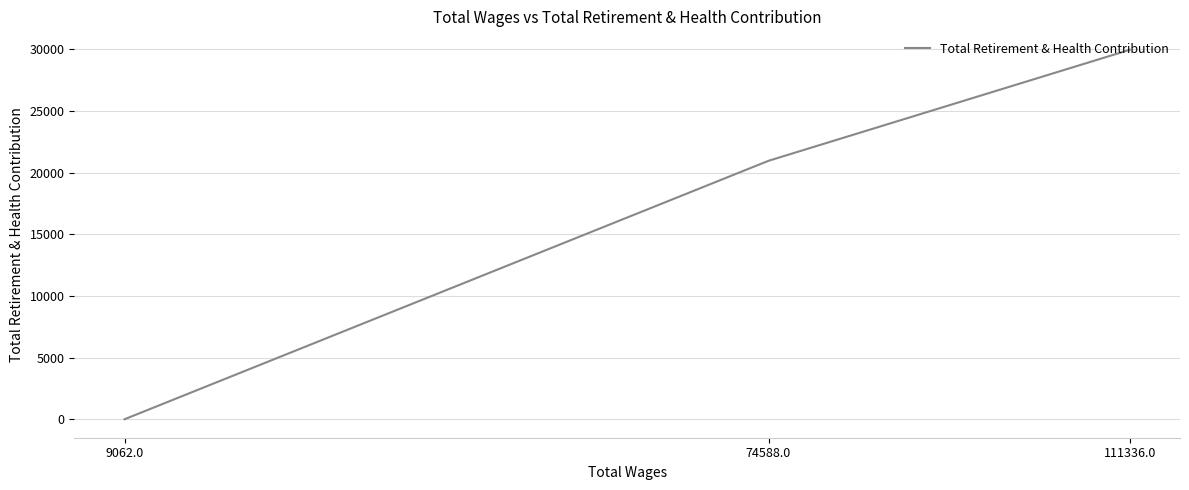

How many lines are shown in the chart?

1